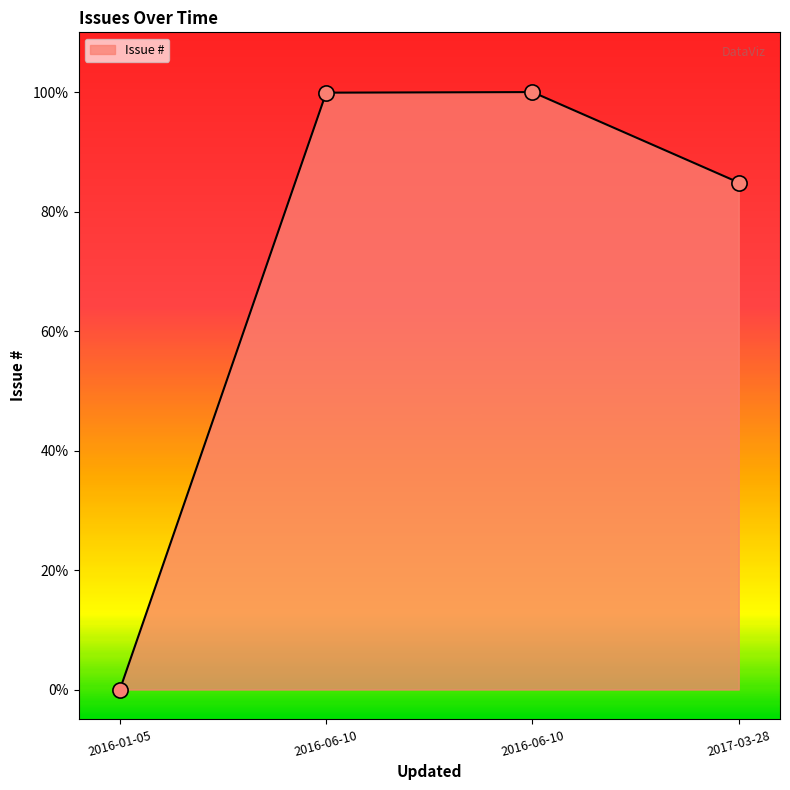

Does the chart have visible grid lines?

No